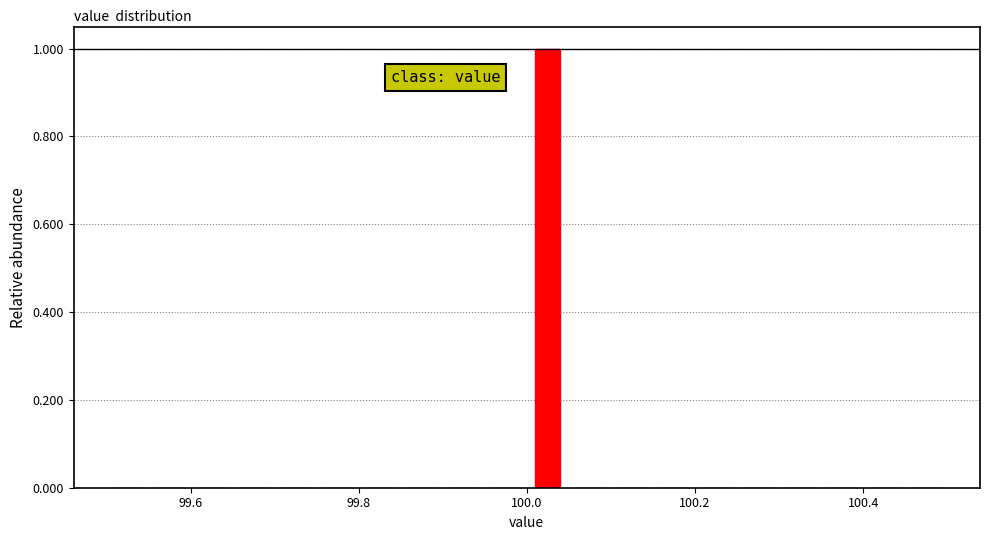

Read against the x-axis, roughly where is the centre of the tallest bar?

100.02